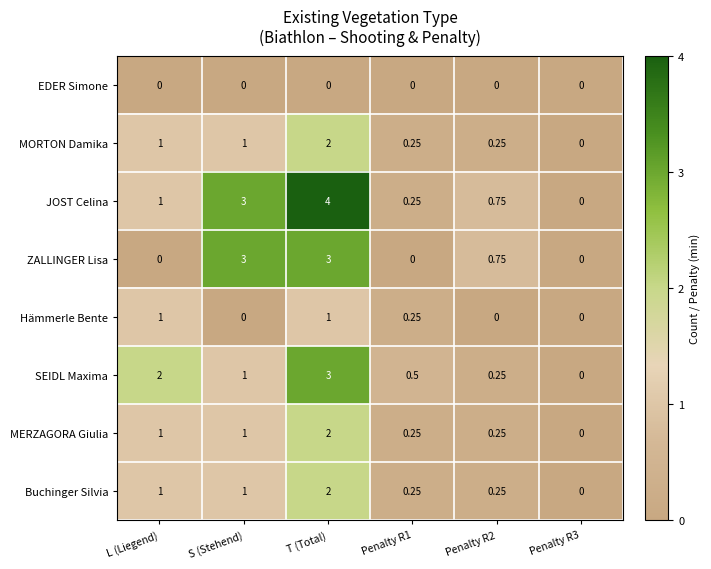

Which series has the widest spread of values?

JOST Celina